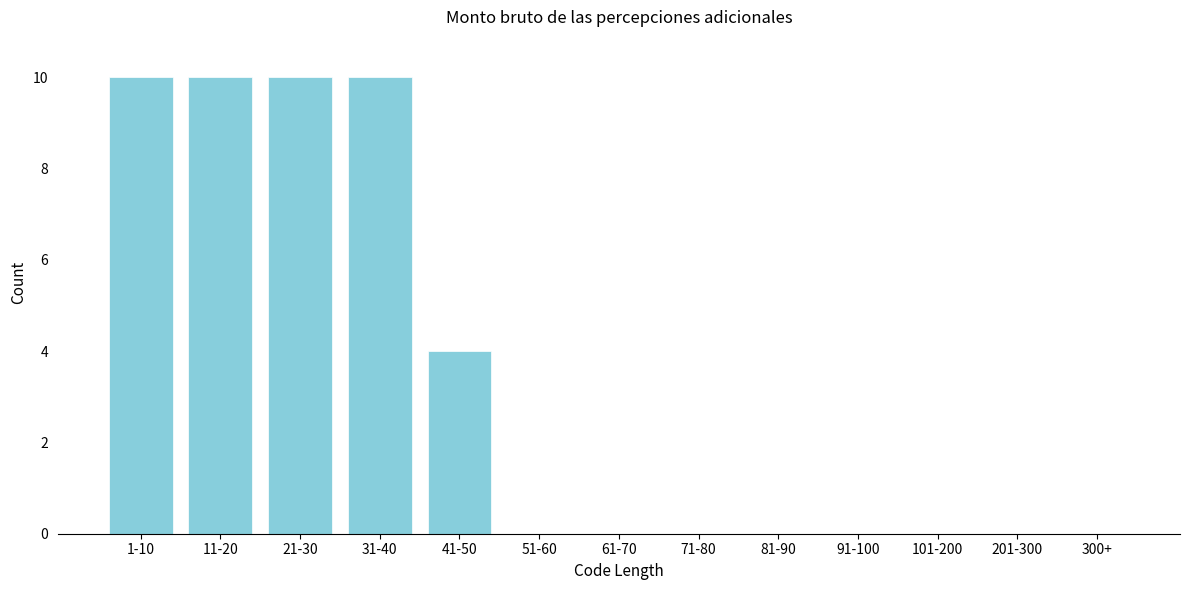

Reading left to right, list all the values displayed in this chart.

1-10=10	11-20=10	21-30=10	31-40=10	41-50=4	51-60=0	61-70=0	71-80=0	81-90=0	91-100=0	101-200=0	201-300=0	300+=0